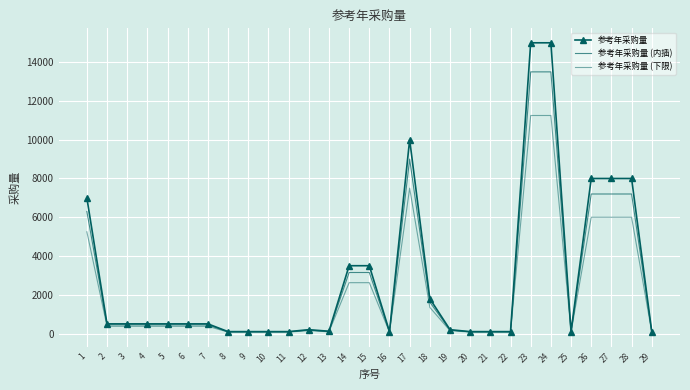

True or false: 参考年采购量 has a value of 500 at 4.

True